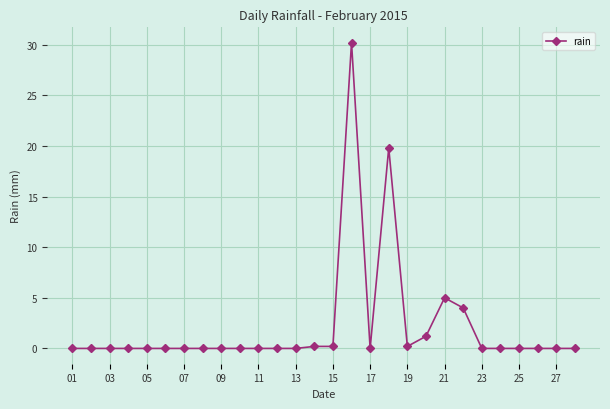

True or false: there are more than 2 points higher than both neighbors.

True